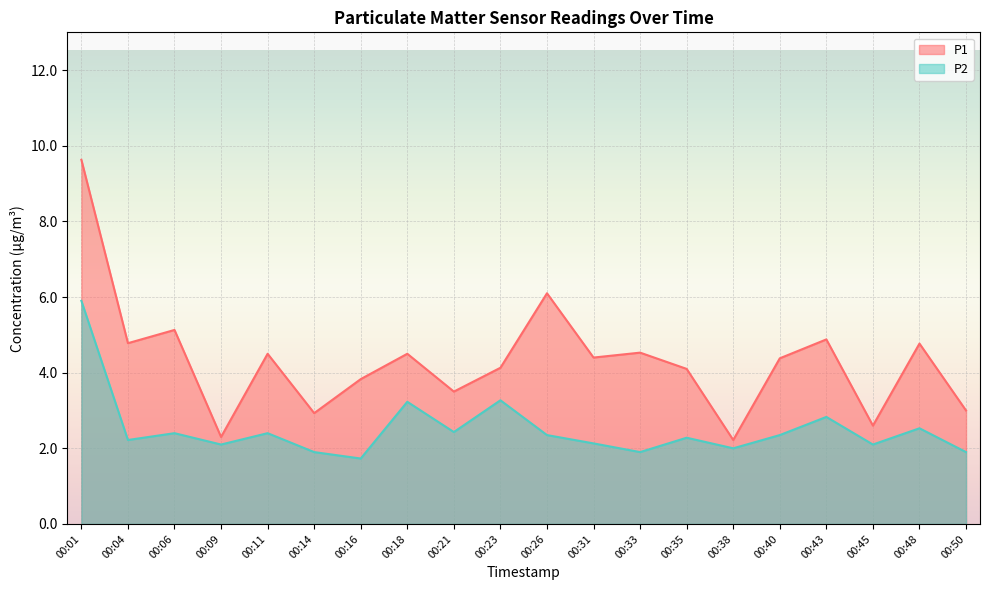

What are all the series names shown in the legend?

P1, P2